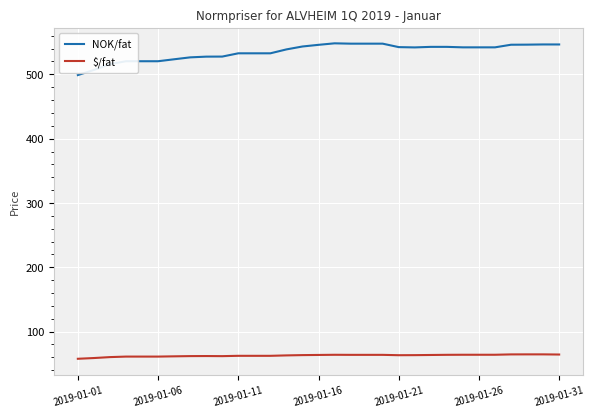

True or false: NOK/fat and $/fat intersect in this chart.

False